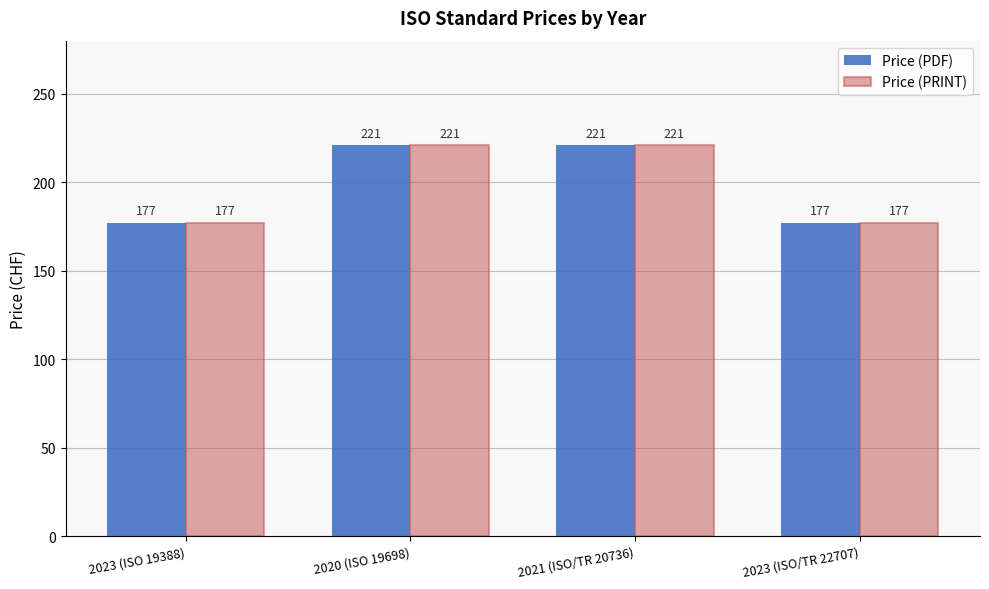

What is the total value across all series at 2020 (ISO 19698)?

442